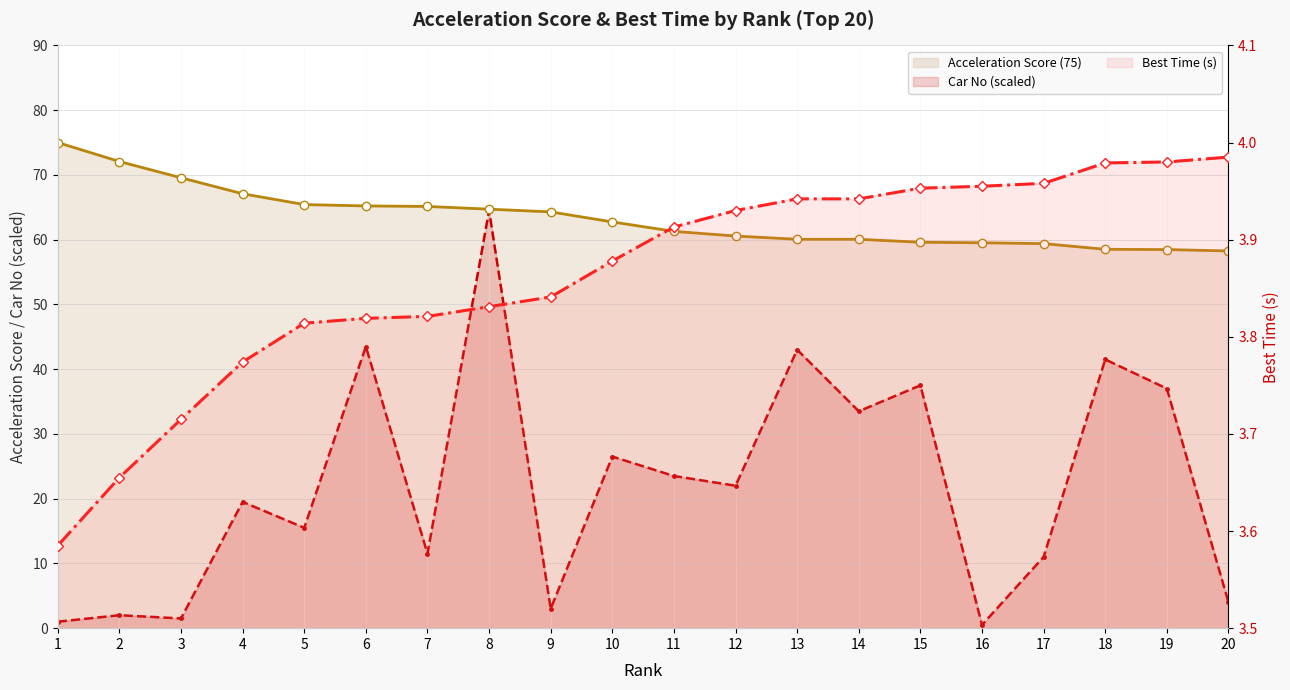

The value of Car No (scaled) at 13 is 74.5. True or false?

False